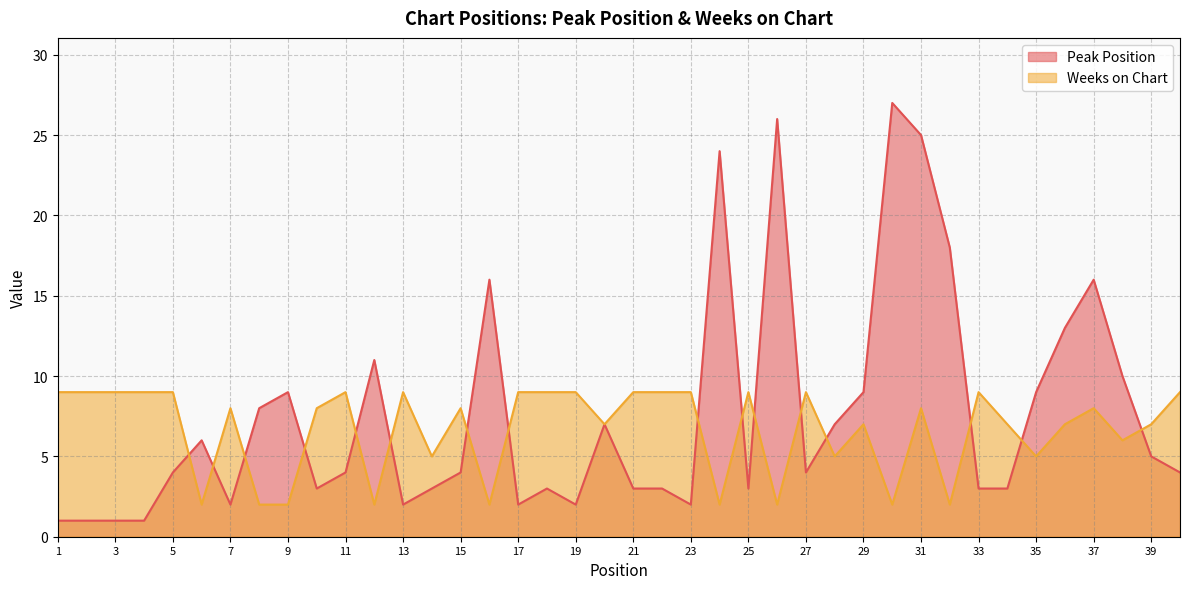

Reading left to right, transcribe all the data shown in this chart.

Peak Position: 1=1	2=1	3=1	4=1	5=4	6=6	7=2	8=8	9=9	10=3	11=4	12=11	13=2	14=3	15=4	16=16	17=2	18=3	19=2	20=7	21=3	22=3	23=2	24=24	25=3	26=26	27=4	28=7	29=9	30=27	31=25	32=18	33=3	34=3	35=9	36=13	37=16	38=10	39=5	40=4
Weeks on Chart: 1=9	2=9	3=9	4=9	5=9	6=2	7=8	8=2	9=2	10=8	11=9	12=2	13=9	14=5	15=8	16=2	17=9	18=9	19=9	20=7	21=9	22=9	23=9	24=2	25=9	26=2	27=9	28=5	29=7	30=2	31=8	32=2	33=9	34=7	35=5	36=7	37=8	38=6	39=7	40=9